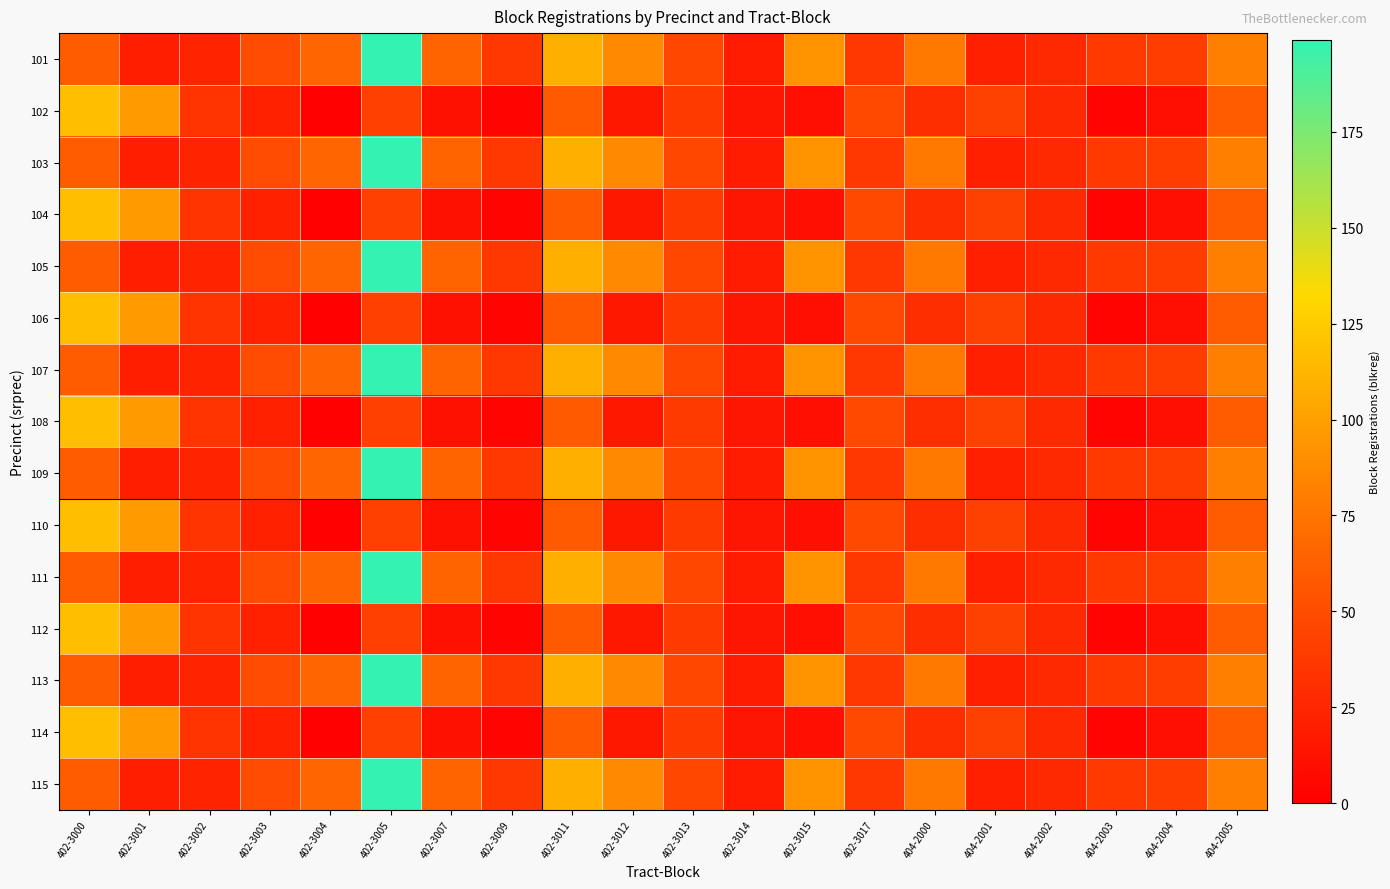

Reading left to right, list all the values displayed in this chart.

101: 402-3000=60	402-3001=20	402-3002=24	402-3003=50	402-3004=66	402-3005=199	402-3007=65	402-3009=36	402-3011=109	402-3012=87	402-3013=47	402-3014=19	402-3015=93	402-3017=36	404-2000=77	404-2001=21	404-2002=27	404-2003=38	404-2004=40	404-2005=81
102: 402-3000=117	402-3001=97	402-3002=34	402-3003=22	402-3004=2	402-3005=42	402-3007=12	402-3009=3	402-3011=59	402-3012=16	402-3013=39	402-3014=15	402-3015=11	402-3017=48	404-2000=30	404-2001=43	404-2002=27	404-2003=3	404-2004=11	404-2005=60
103: 402-3000=60	402-3001=20	402-3002=24	402-3003=50	402-3004=66	402-3005=199	402-3007=65	402-3009=36	402-3011=109	402-3012=87	402-3013=47	402-3014=19	402-3015=93	402-3017=36	404-2000=77	404-2001=21	404-2002=27	404-2003=38	404-2004=40	404-2005=81
104: 402-3000=117	402-3001=97	402-3002=34	402-3003=22	402-3004=2	402-3005=42	402-3007=12	402-3009=3	402-3011=59	402-3012=16	402-3013=39	402-3014=15	402-3015=11	402-3017=48	404-2000=30	404-2001=43	404-2002=27	404-2003=3	404-2004=11	404-2005=60
105: 402-3000=60	402-3001=20	402-3002=24	402-3003=50	402-3004=66	402-3005=199	402-3007=65	402-3009=36	402-3011=109	402-3012=87	402-3013=47	402-3014=19	402-3015=93	402-3017=36	404-2000=77	404-2001=21	404-2002=27	404-2003=38	404-2004=40	404-2005=81
106: 402-3000=117	402-3001=97	402-3002=34	402-3003=22	402-3004=2	402-3005=42	402-3007=12	402-3009=3	402-3011=59	402-3012=16	402-3013=39	402-3014=15	402-3015=11	402-3017=48	404-2000=30	404-2001=43	404-2002=27	404-2003=3	404-2004=11	404-2005=60
107: 402-3000=60	402-3001=20	402-3002=24	402-3003=50	402-3004=66	402-3005=199	402-3007=65	402-3009=36	402-3011=109	402-3012=87	402-3013=47	402-3014=19	402-3015=93	402-3017=36	404-2000=77	404-2001=21	404-2002=27	404-2003=38	404-2004=40	404-2005=81
108: 402-3000=117	402-3001=97	402-3002=34	402-3003=22	402-3004=2	402-3005=42	402-3007=12	402-3009=3	402-3011=59	402-3012=16	402-3013=39	402-3014=15	402-3015=11	402-3017=48	404-2000=30	404-2001=43	404-2002=27	404-2003=3	404-2004=11	404-2005=60
109: 402-3000=60	402-3001=20	402-3002=24	402-3003=50	402-3004=66	402-3005=199	402-3007=65	402-3009=36	402-3011=109	402-3012=87	402-3013=47	402-3014=19	402-3015=93	402-3017=36	404-2000=77	404-2001=21	404-2002=27	404-2003=38	404-2004=40	404-2005=81
110: 402-3000=117	402-3001=97	402-3002=34	402-3003=22	402-3004=2	402-3005=42	402-3007=12	402-3009=3	402-3011=59	402-3012=16	402-3013=39	402-3014=15	402-3015=11	402-3017=48	404-2000=30	404-2001=43	404-2002=27	404-2003=3	404-2004=11	404-2005=60
111: 402-3000=60	402-3001=20	402-3002=24	402-3003=50	402-3004=66	402-3005=199	402-3007=65	402-3009=36	402-3011=109	402-3012=87	402-3013=47	402-3014=19	402-3015=93	402-3017=36	404-2000=77	404-2001=21	404-2002=27	404-2003=38	404-2004=40	404-2005=81
112: 402-3000=117	402-3001=97	402-3002=34	402-3003=22	402-3004=2	402-3005=42	402-3007=12	402-3009=3	402-3011=59	402-3012=16	402-3013=39	402-3014=15	402-3015=11	402-3017=48	404-2000=30	404-2001=43	404-2002=27	404-2003=3	404-2004=11	404-2005=60
113: 402-3000=60	402-3001=20	402-3002=24	402-3003=50	402-3004=66	402-3005=199	402-3007=65	402-3009=36	402-3011=109	402-3012=87	402-3013=47	402-3014=19	402-3015=93	402-3017=36	404-2000=77	404-2001=21	404-2002=27	404-2003=38	404-2004=40	404-2005=81
114: 402-3000=117	402-3001=97	402-3002=34	402-3003=22	402-3004=2	402-3005=42	402-3007=12	402-3009=3	402-3011=59	402-3012=16	402-3013=39	402-3014=15	402-3015=11	402-3017=48	404-2000=30	404-2001=43	404-2002=27	404-2003=3	404-2004=11	404-2005=60
115: 402-3000=60	402-3001=20	402-3002=24	402-3003=50	402-3004=66	402-3005=199	402-3007=65	402-3009=36	402-3011=109	402-3012=87	402-3013=47	402-3014=19	402-3015=93	402-3017=36	404-2000=77	404-2001=21	404-2002=27	404-2003=38	404-2004=40	404-2005=81